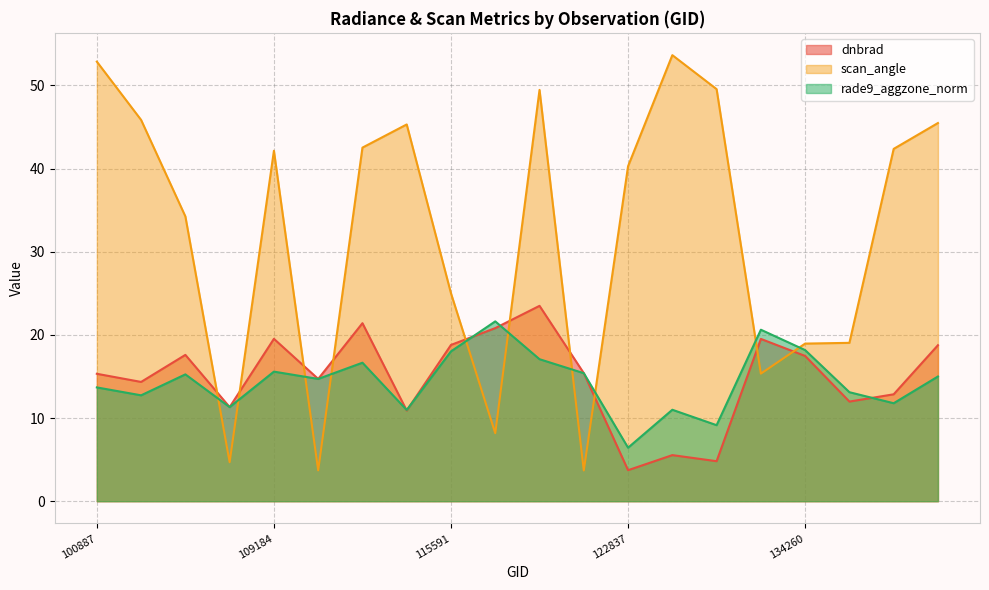

What is the value of the scan_angle point at the 19th from the left?

42.4